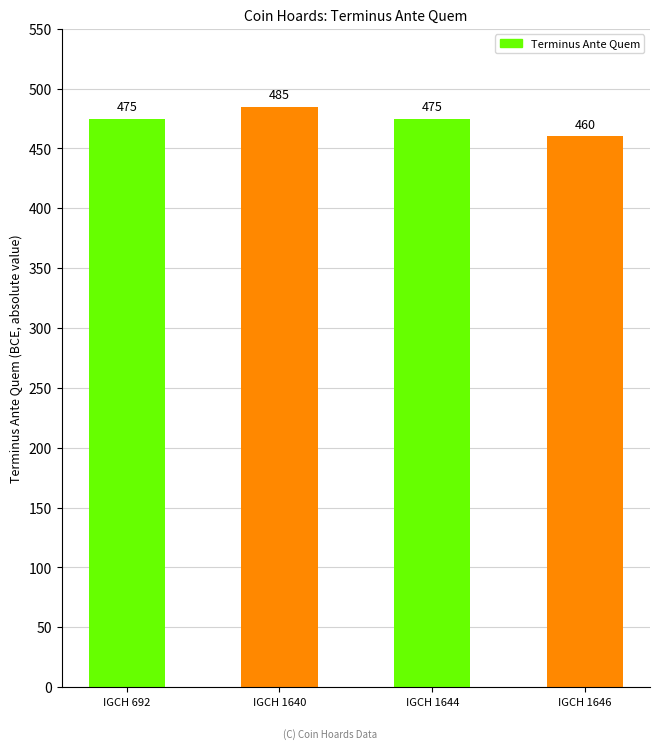

What is the ratio of the value at IGCH 1644 to the value at IGCH 1640?

1.0